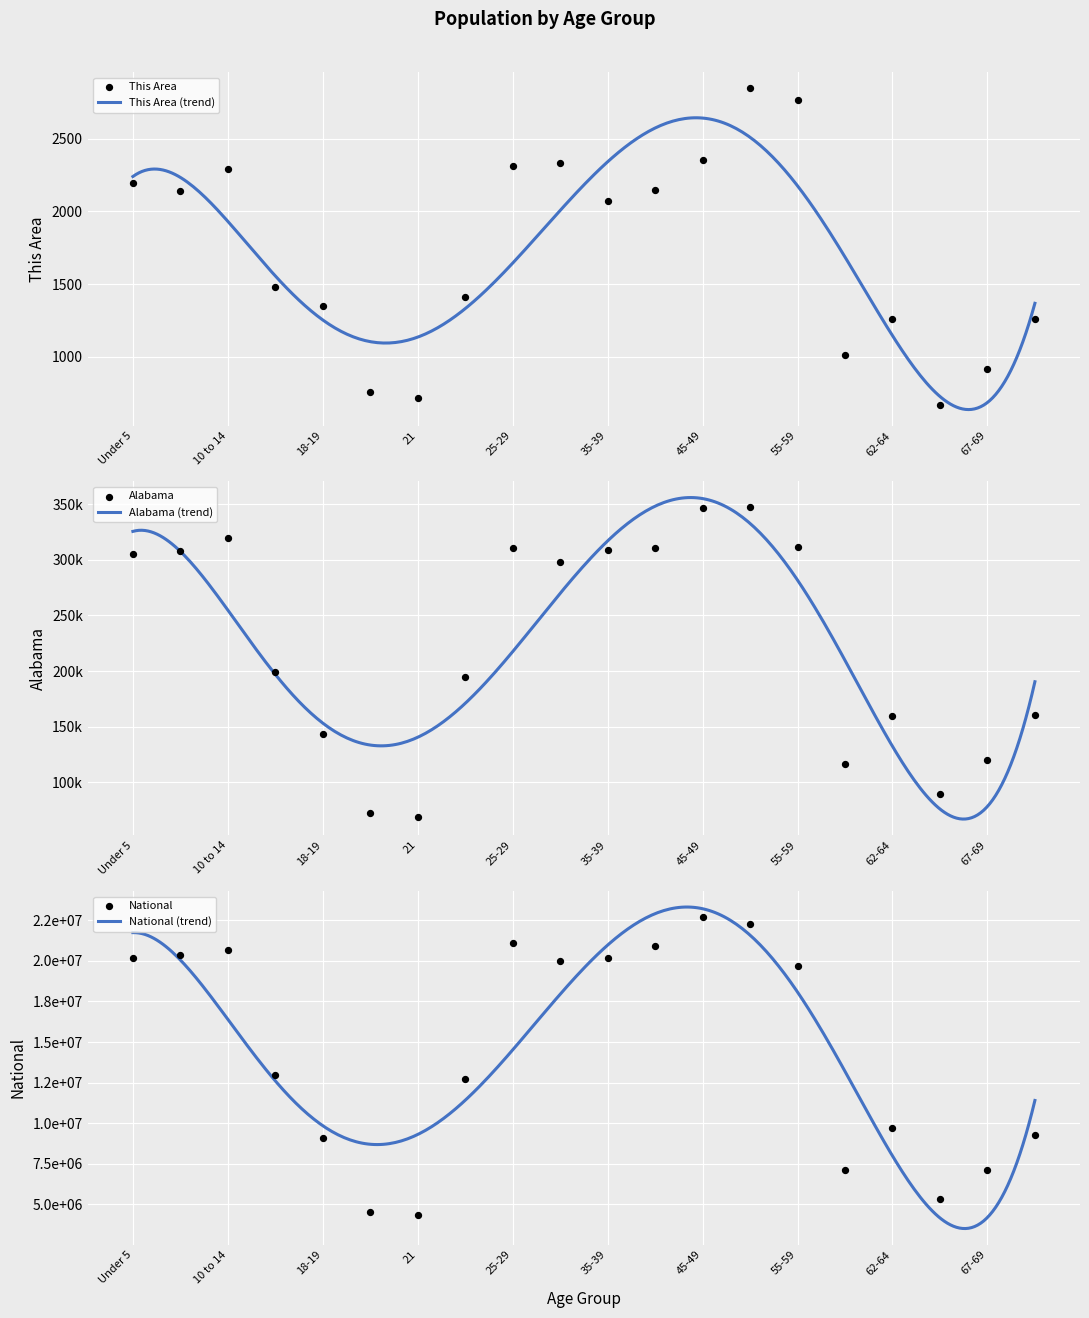

At how many categories does at least one series exceed 12175831?

12